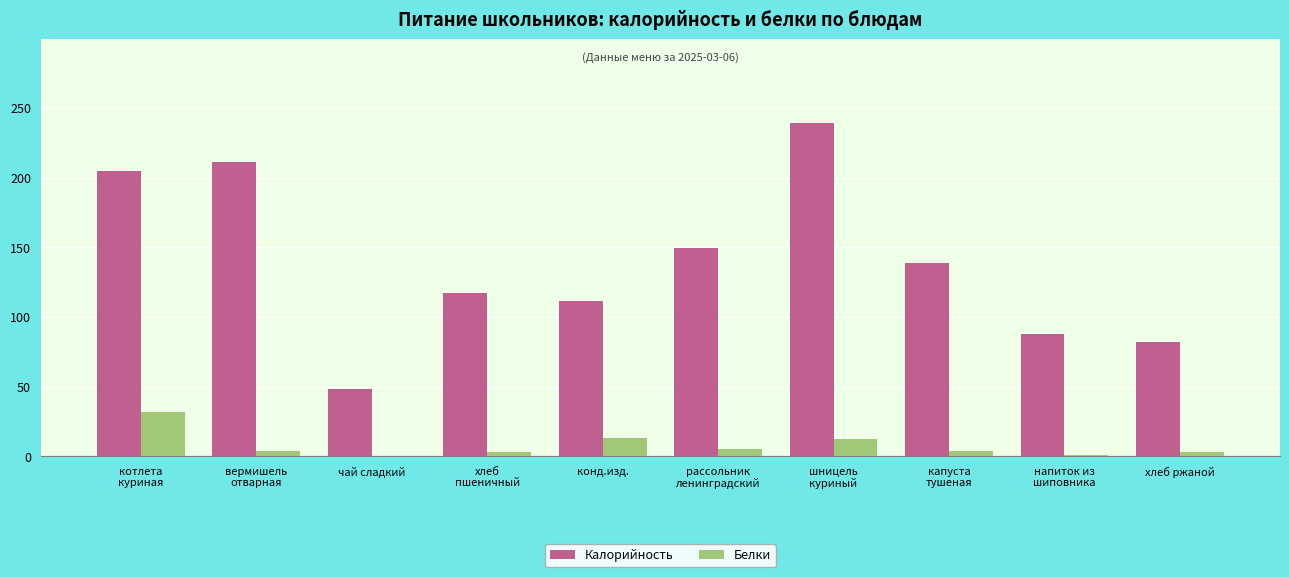

What is the highest value of the Калорийность series?

239.3